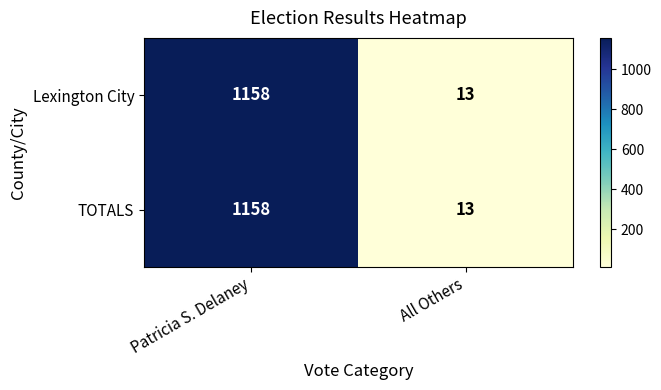

Where is TOTALS nearest to the value 585?

All Others